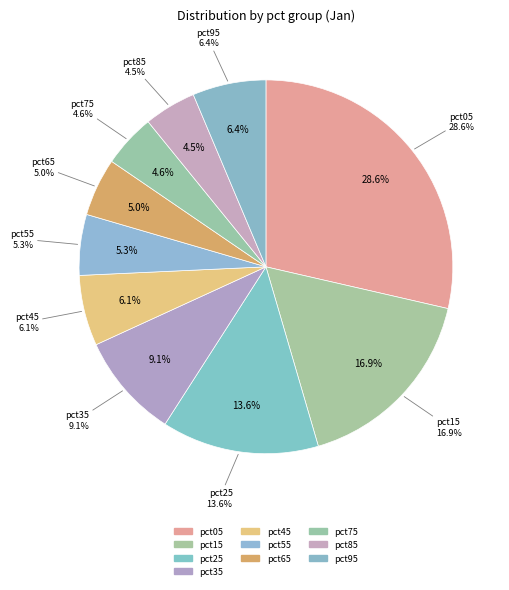

What is the largest slice in the pie chart?

pct05